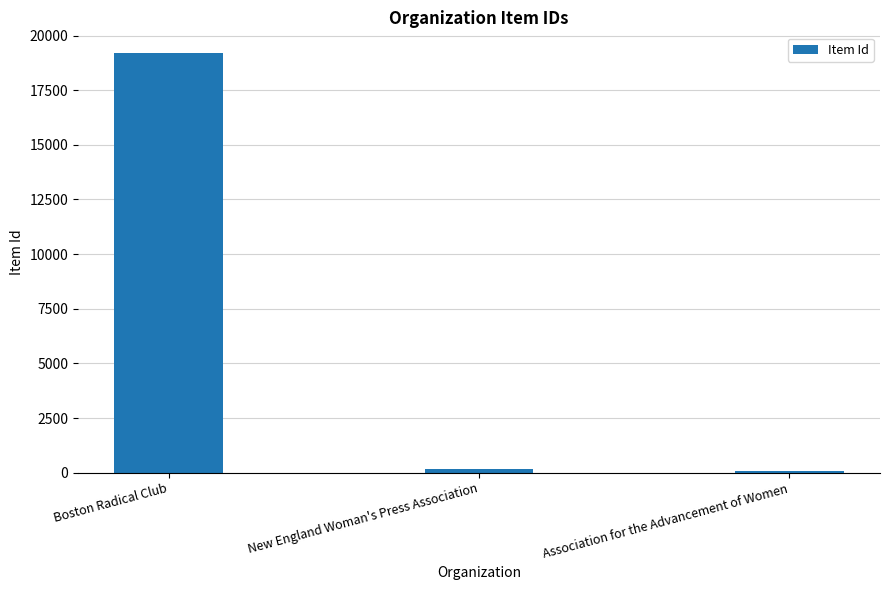

What is the label of the 3rd bar from the left?

Association for the Advancement of Women